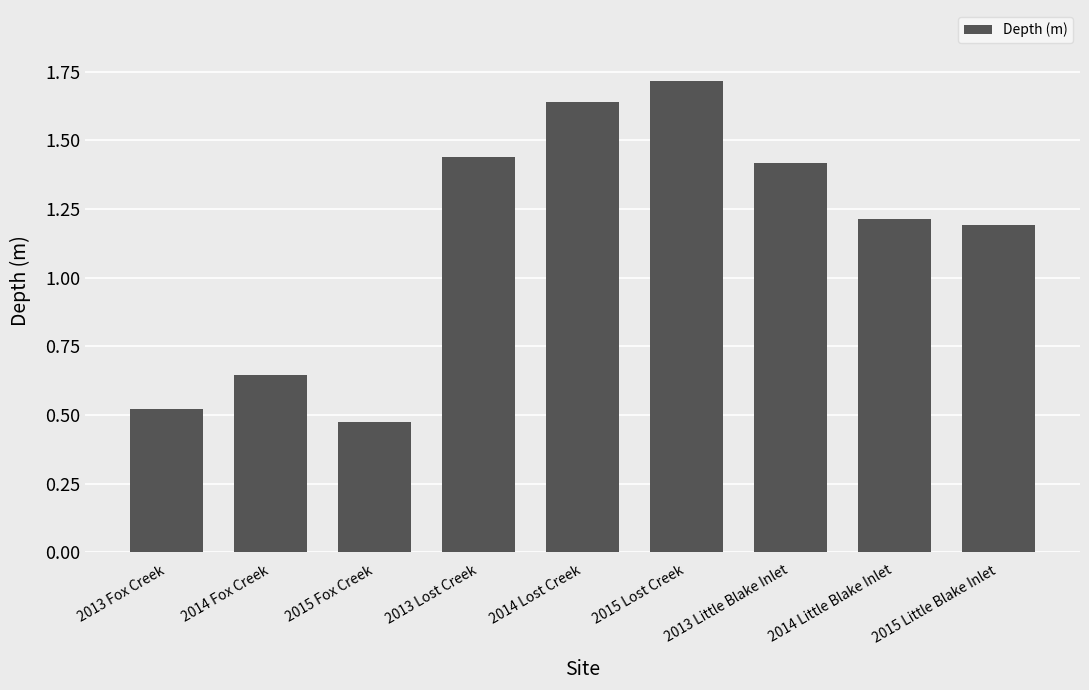

Count the values in the range 0 to 1.

3